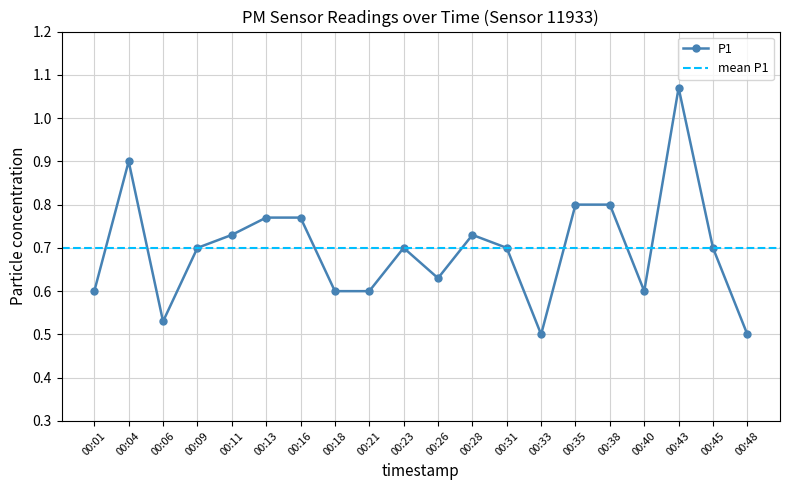

Rank the categories by value from highest to lowest.

00:43, 00:04, 00:35, 00:38, 00:13, 00:16, 00:11, 00:28, 00:09, 00:23, 00:31, 00:45, 00:26, 00:01, 00:18, 00:21, 00:40, 00:06, 00:33, 00:48